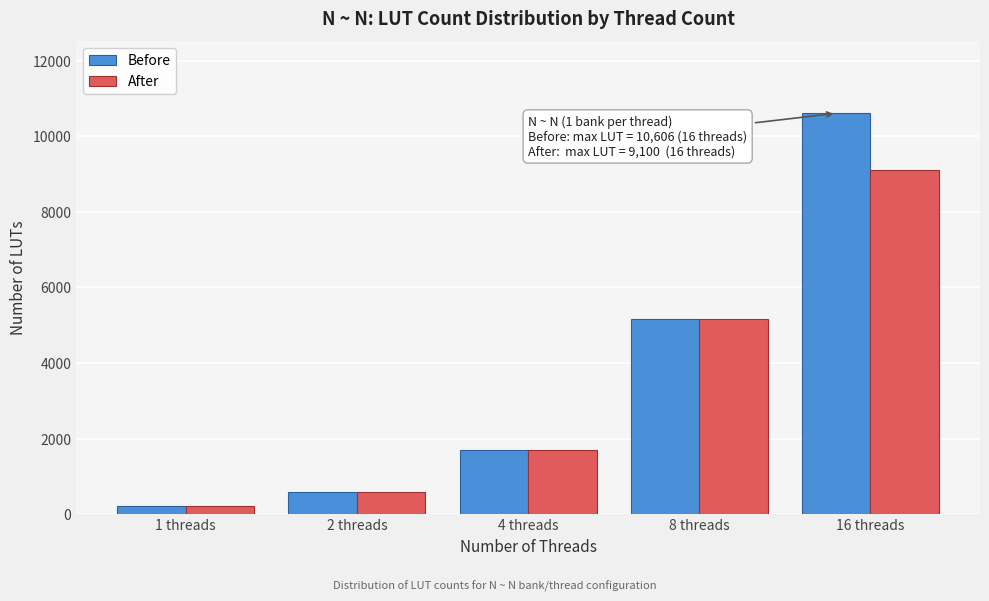

Reading right to left, list all the values displayed in this chart.

Before: 10606	5173	1703	573	226
After: 9100	5173	1703	573	226